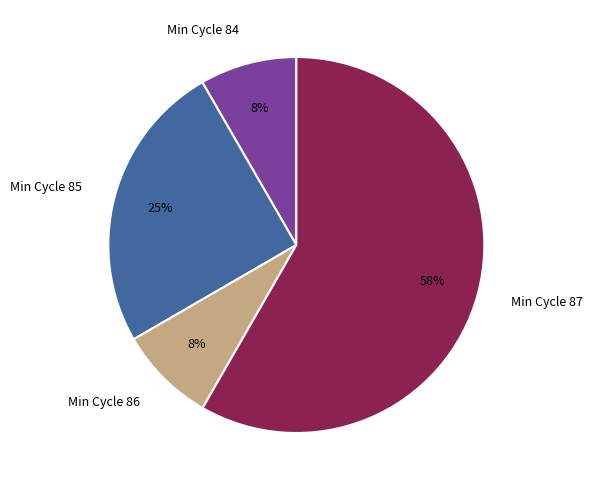

What percentage is the Min Cycle 84 slice, to the nearest percent?

8%